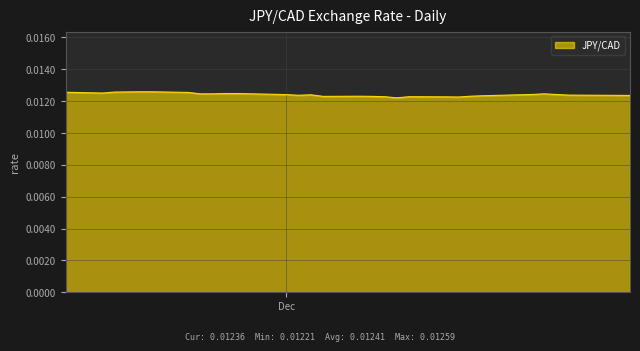

How many lines are shown in the chart?

1